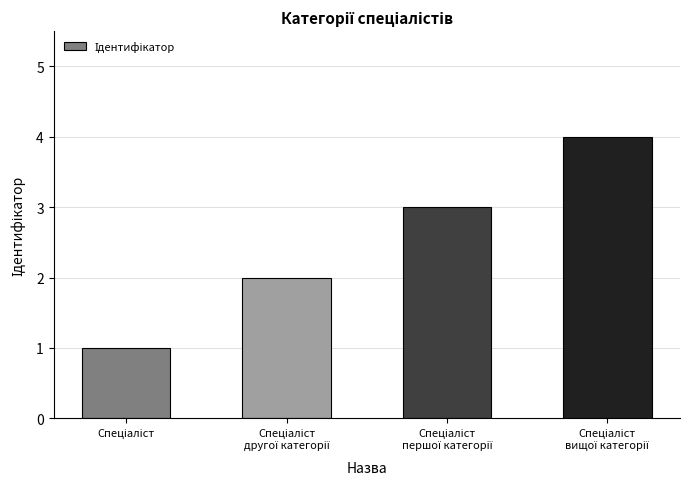

How many bars are there in total?

4